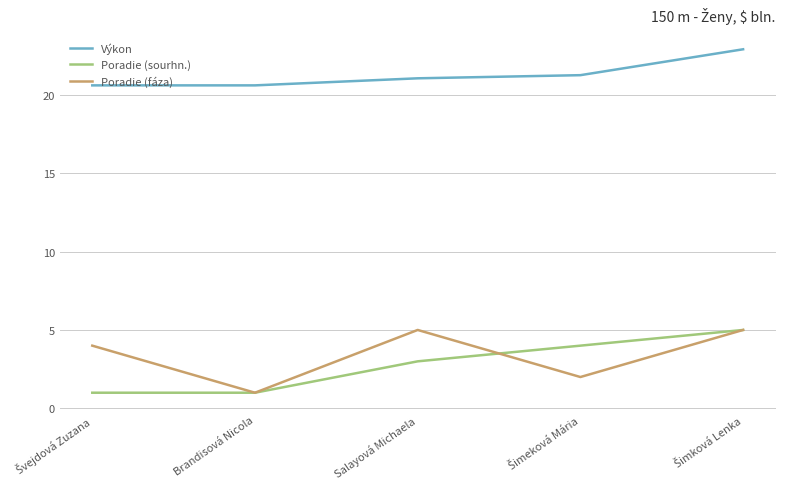

At how many categories does at least one series exceed 16?

5